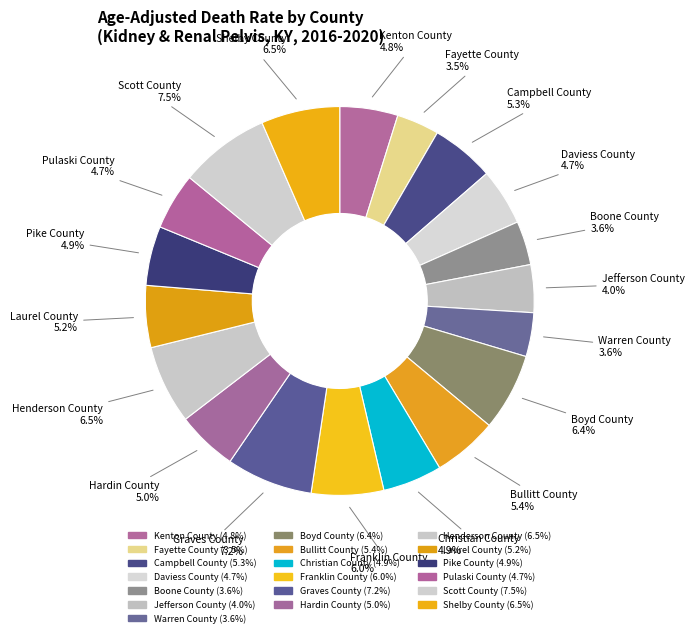

How many segments does this pie chart have?

19